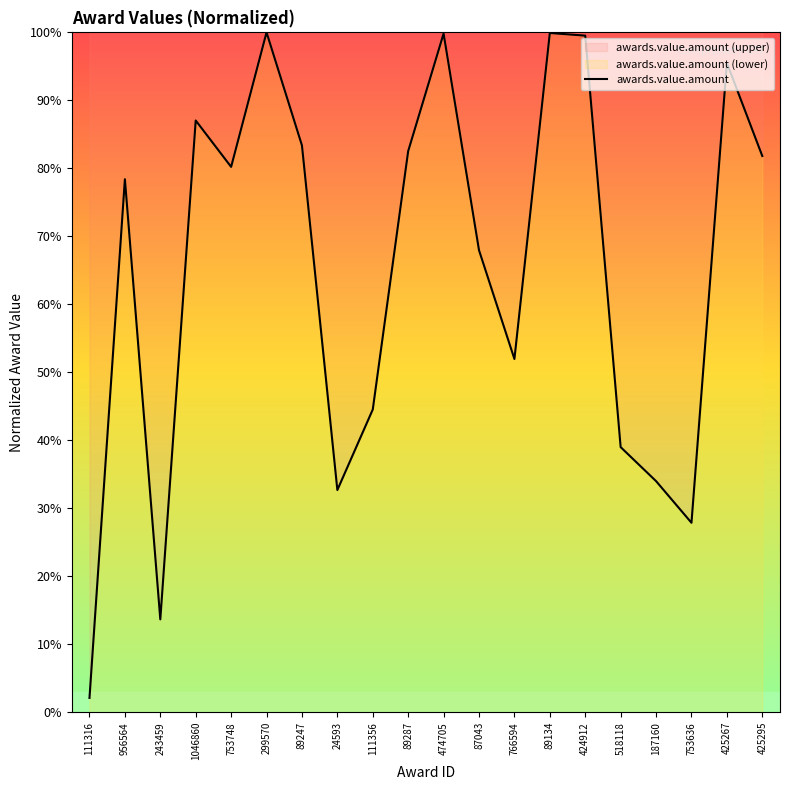

What is the ratio of the value at 89247 to the value at 243459?

6.1